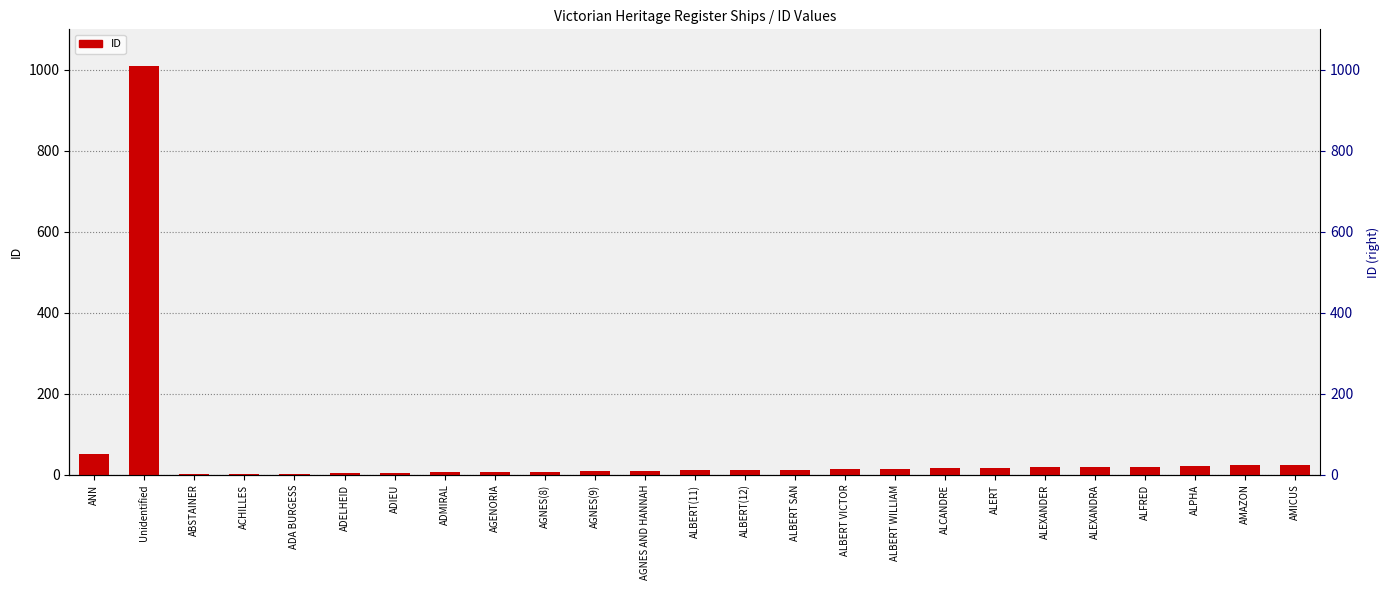

Approximately how many times larger is the value at ALCANDRE compared to ADMIRAL?

2.7